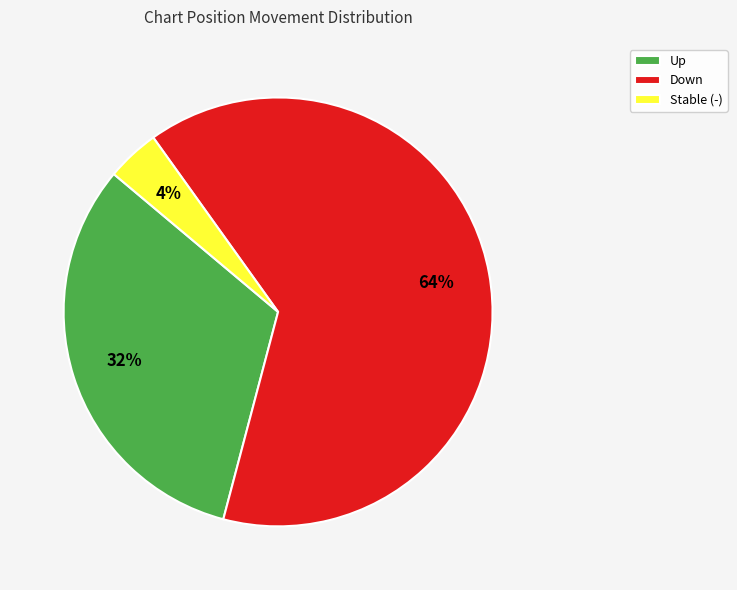

Count the number of slices in the pie.

3